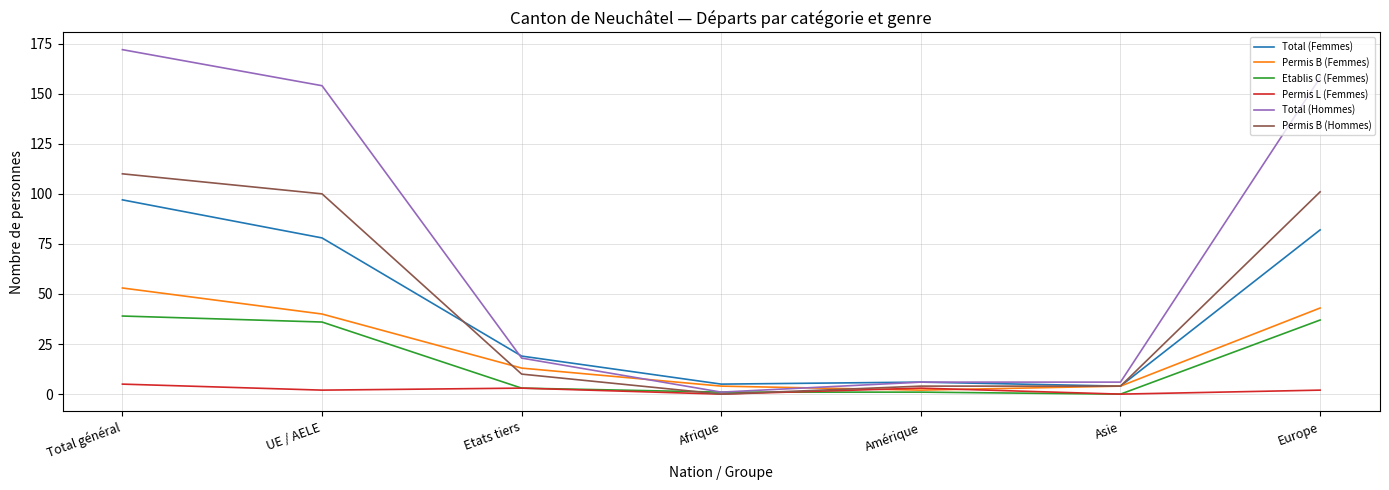

Read the Etablis C (Femmes) value at Etats tiers.

3